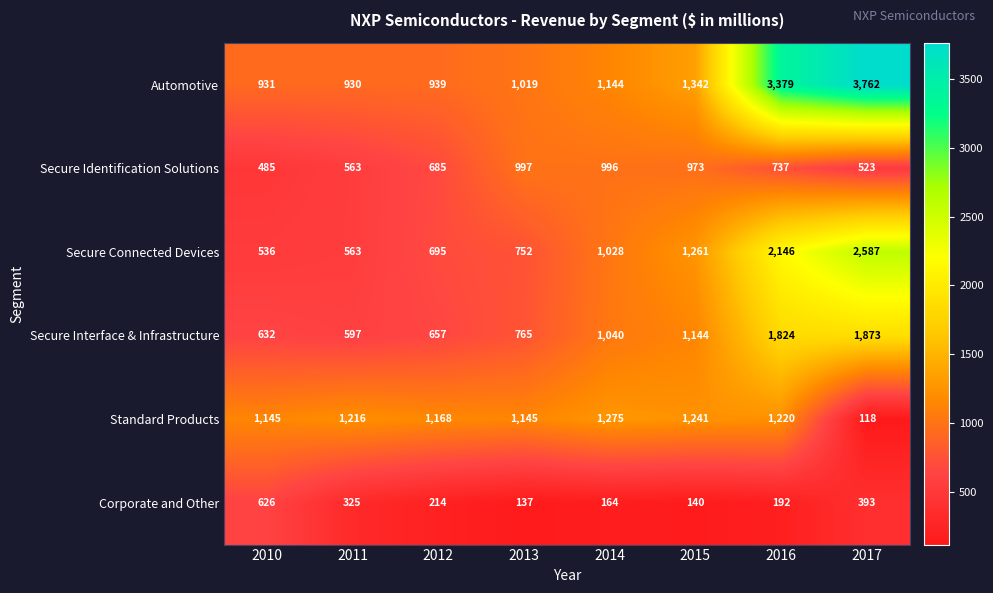

Which series has the widest spread of values?

Automotive